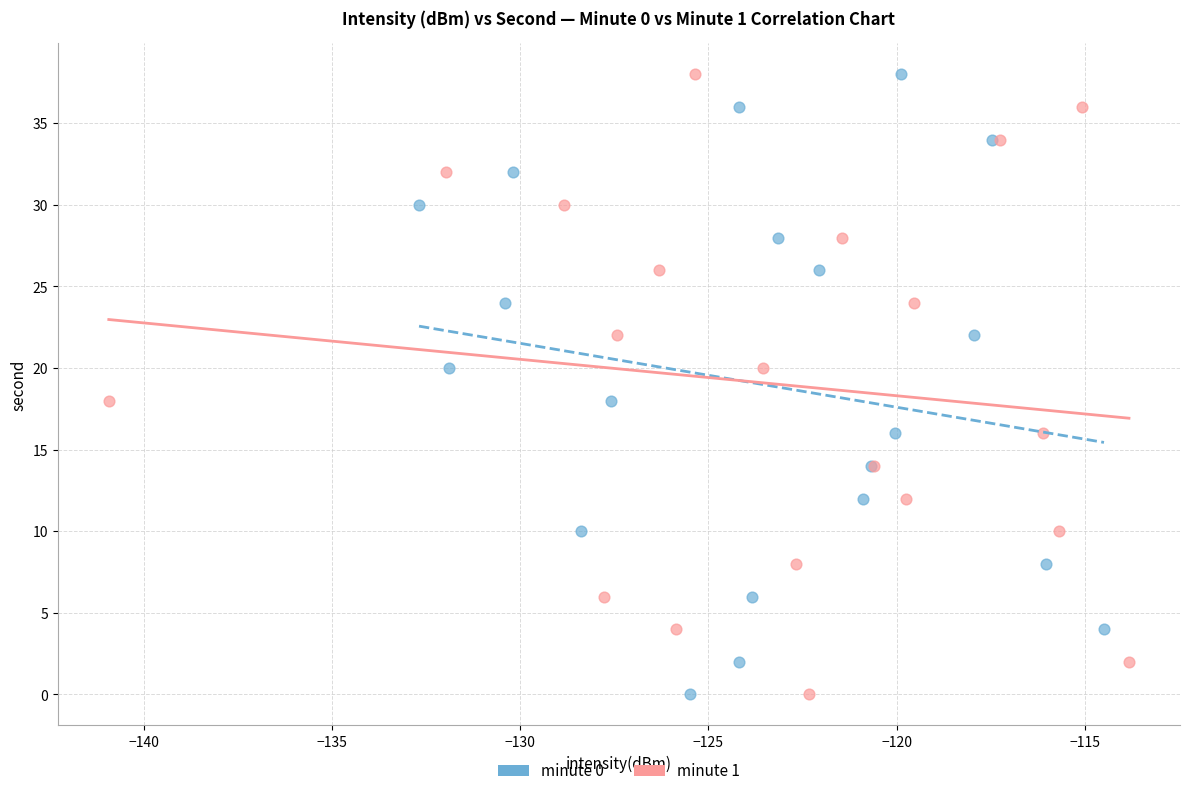

What are all the series names shown in the legend?

minute 0, minute 1